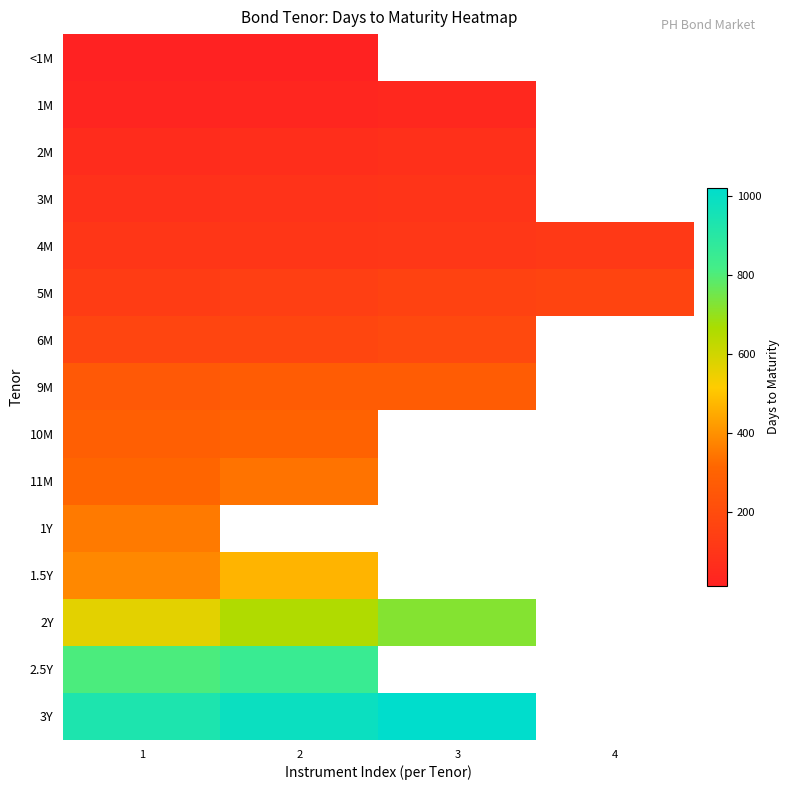

List the labels in order of <1M value, smallest first.

1, 2, 3, 4